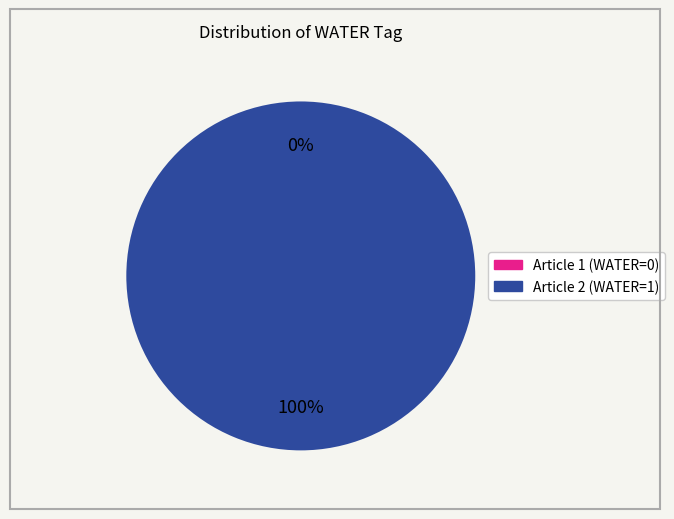

Does 3E359E61-0F66-476C-8355-F5D1DF8BEAC9 account for over 50% of the chart?

No